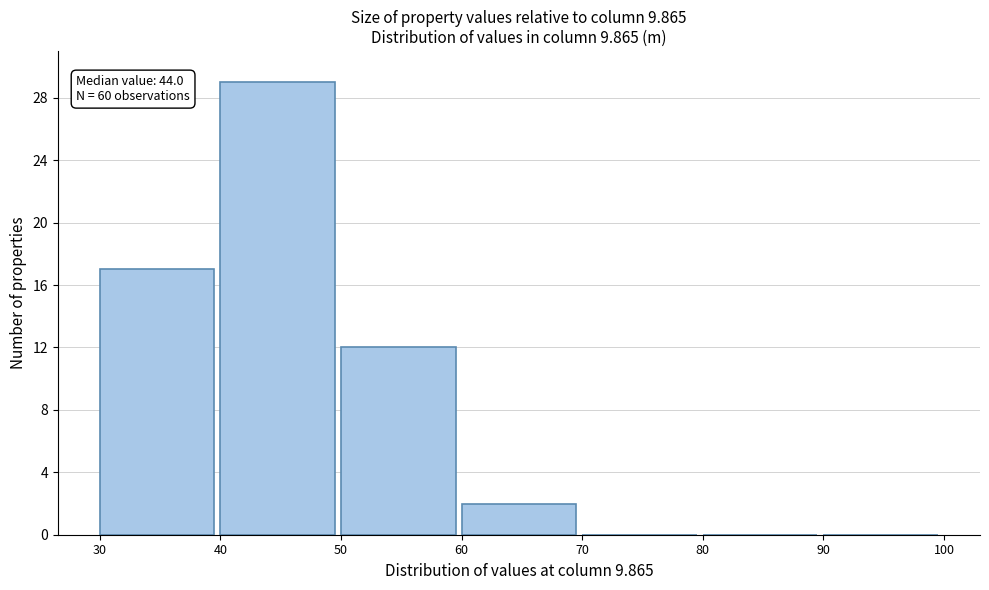

Which range on the x-axis has the tallest bar?

40 to 50